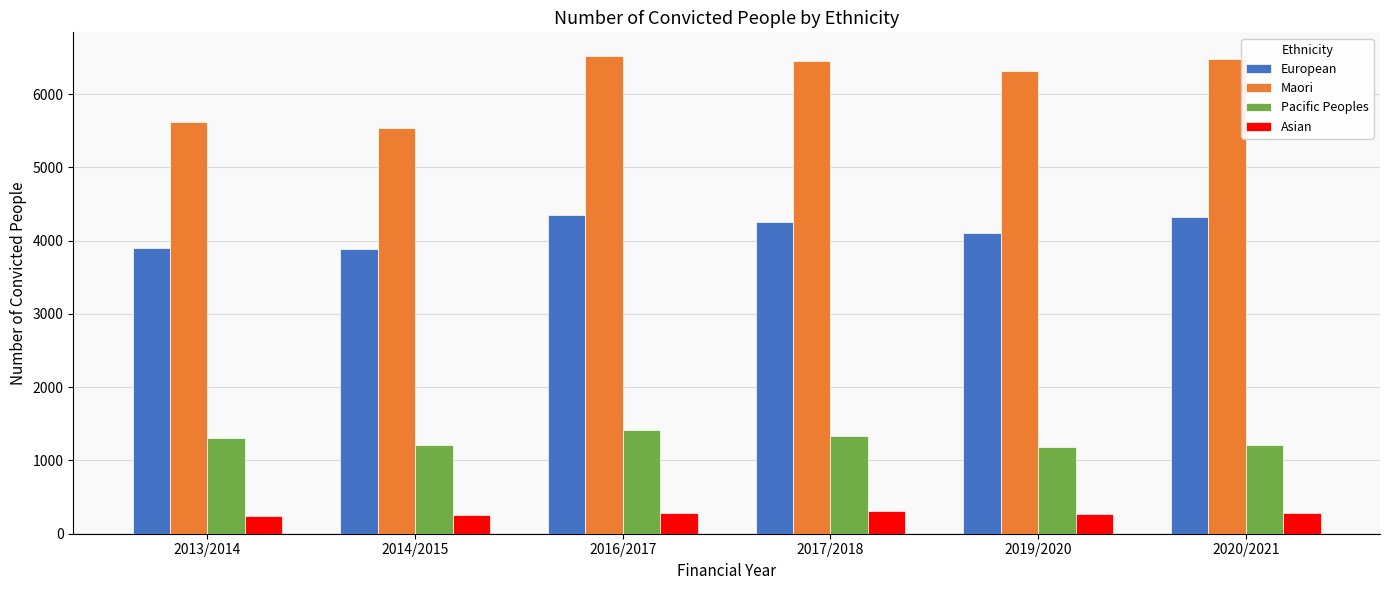

Where is Maori nearest to the value 6030?

2019/2020